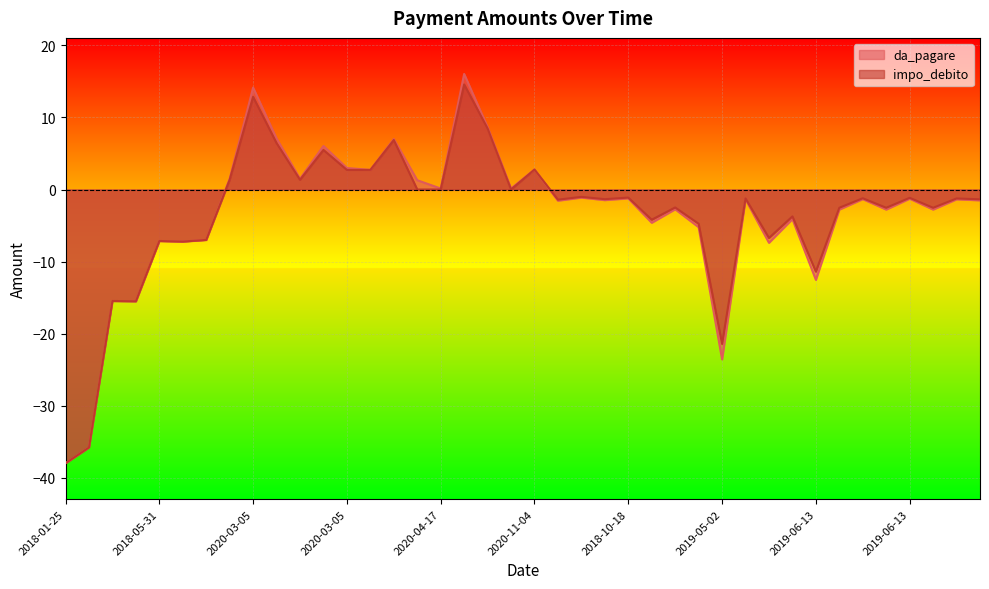

Which series has the widest spread of values?

da_pagare